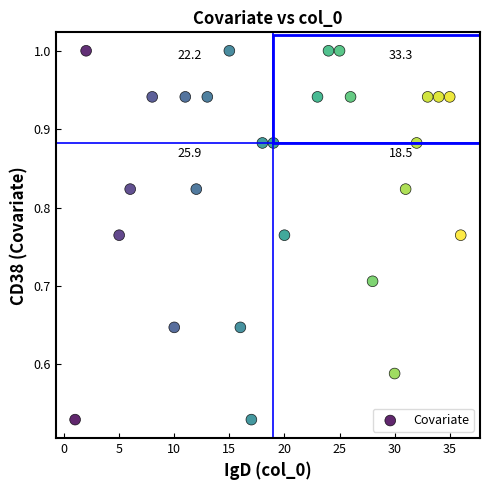

What is the range of X values (max minus min)?

35.0